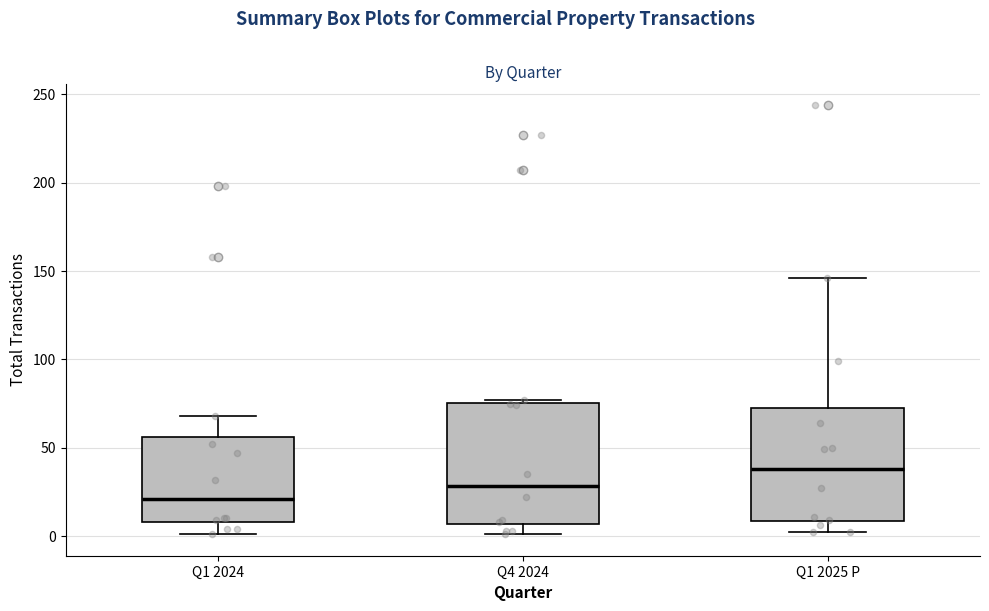

Which box has the highest median line?

Q1 2025 P